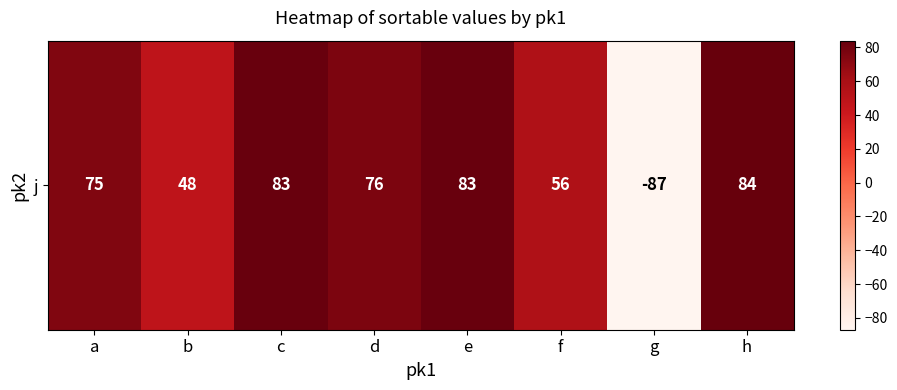

Reading left to right, transcribe all the data shown in this chart.

a=75	b=48	c=83	d=76	e=83	f=56	g=-87	h=84